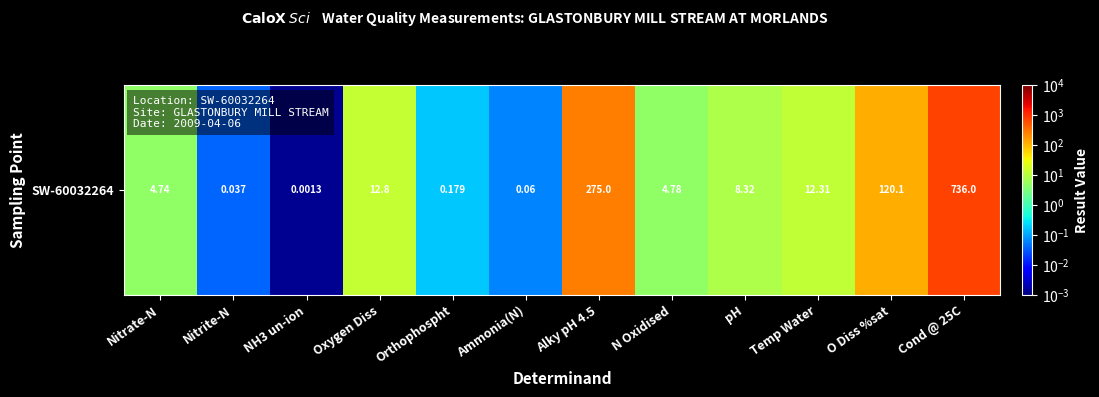

Where does the data first go above 8?

Oxygen Diss